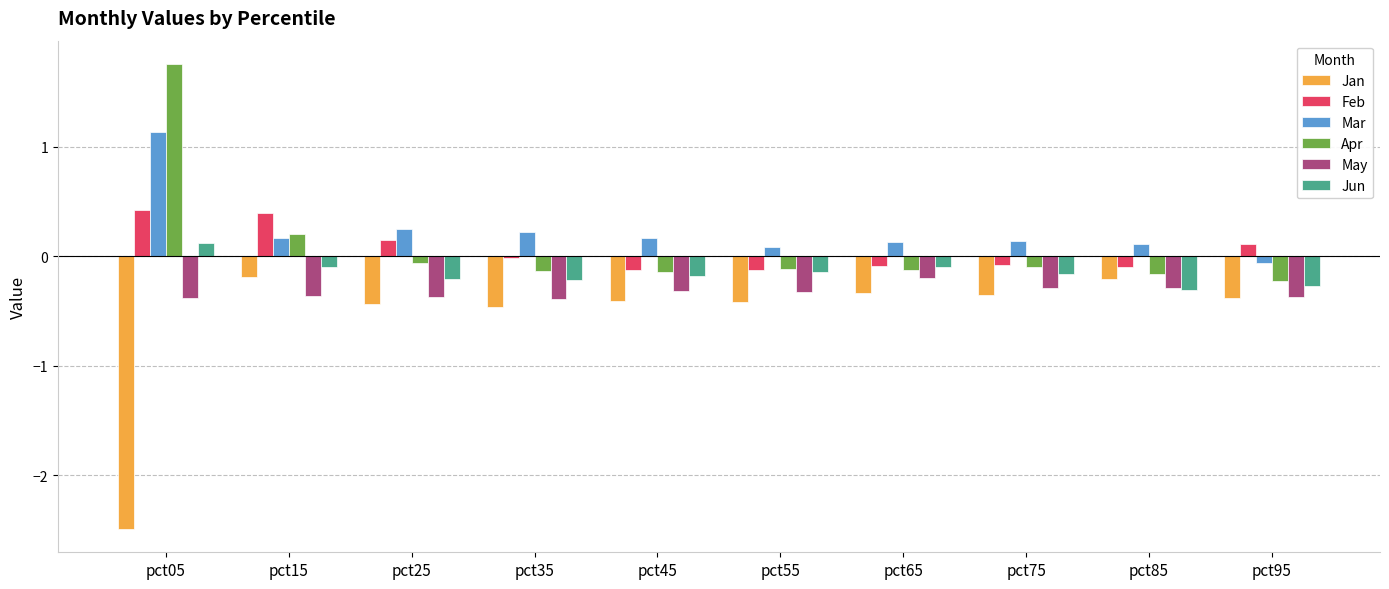

At which category does the chart reach its minimum across all series?

pct05